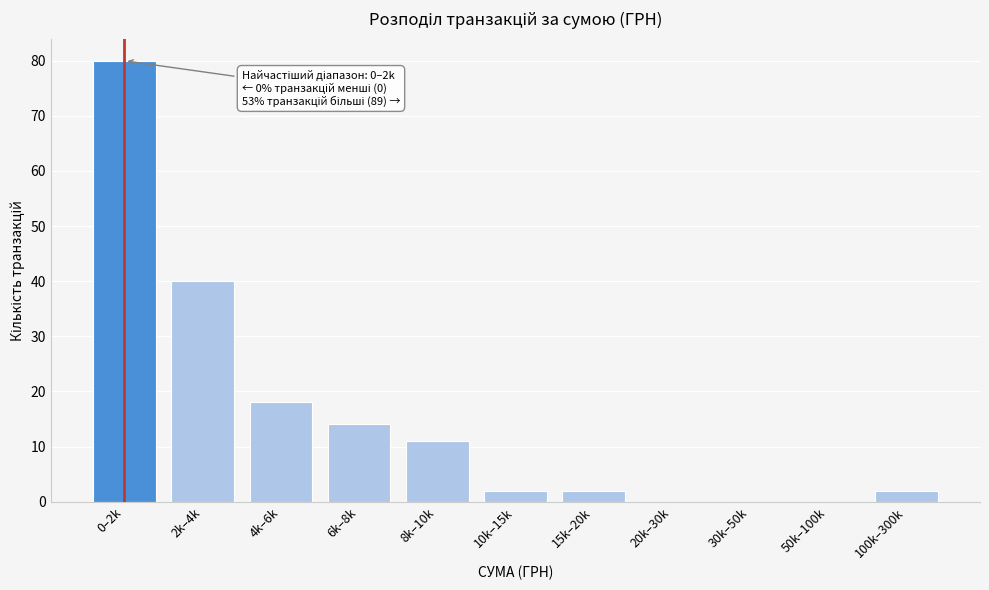

Reading right to left, what are all the values shown in this chart?

100k–300k=2	50k–100k=0	30k–50k=0	20k–30k=0	15k–20k=2	10k–15k=2	8k–10k=11	6k–8k=14	4k–6k=18	2k–4k=40	0–2k=80